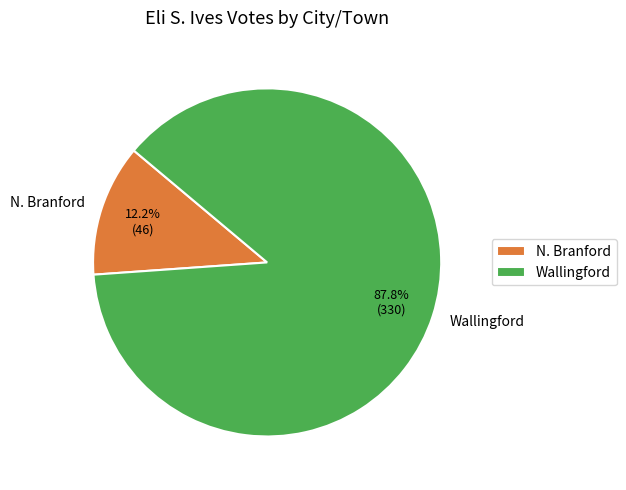

The N. Branford slice represents 12% of the pie. True or false?

True